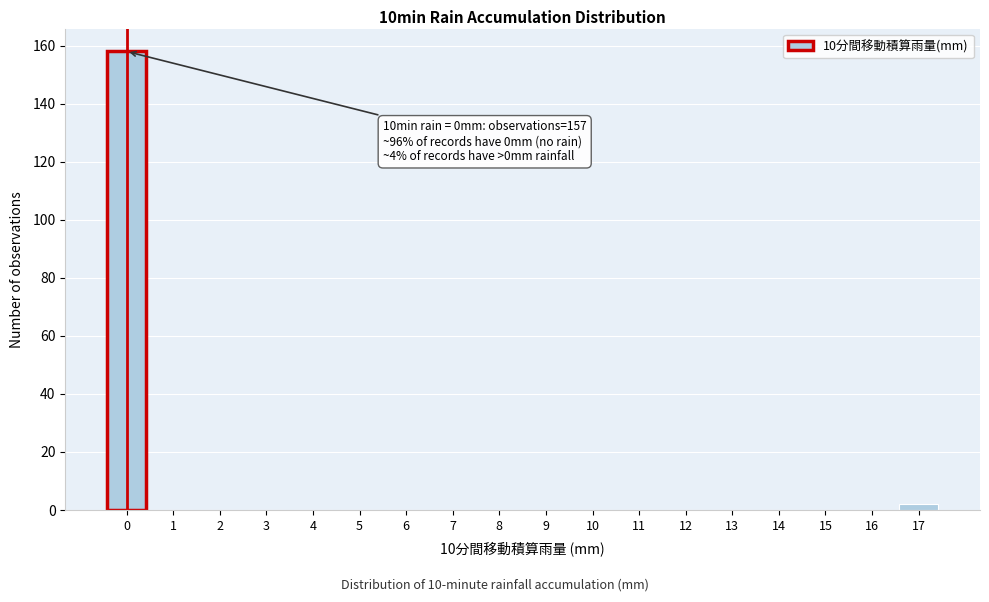

Reading left to right, list all the values displayed in this chart.

0=158	1=0	2=0	3=0	4=0	5=0	6=0	7=0	8=0	9=0	10=0	11=0	12=0	13=0	14=0	15=0	16=0	17=2